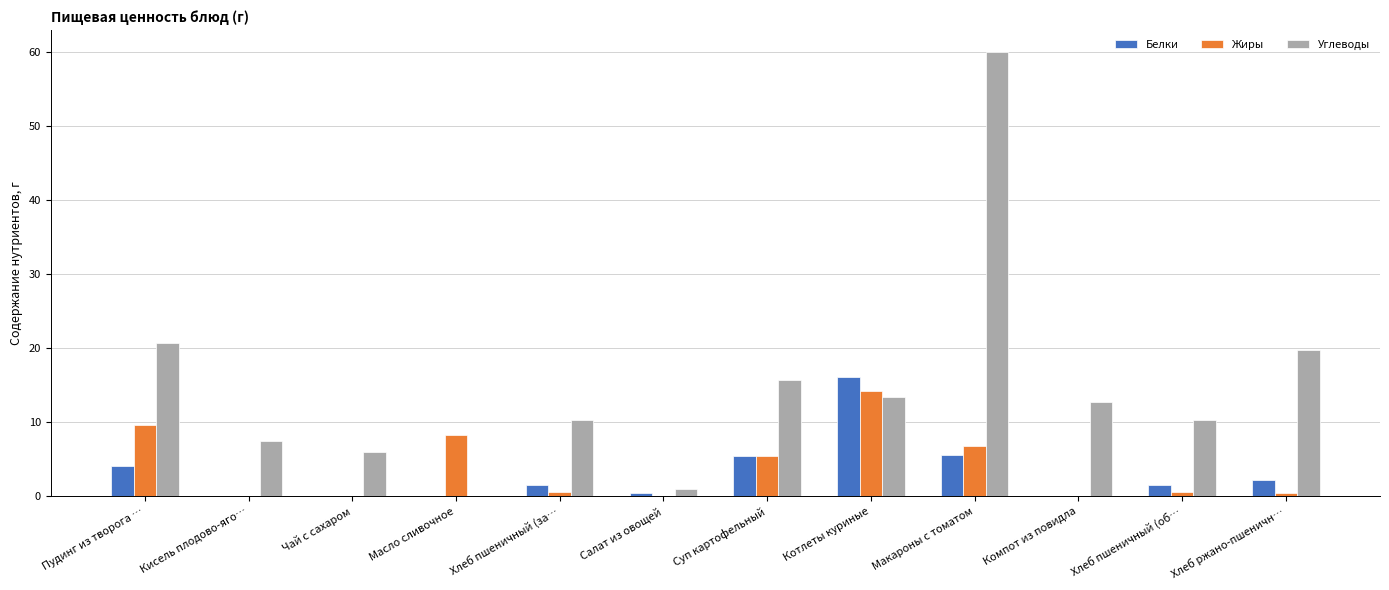

What is the greatest value displayed?

60.0